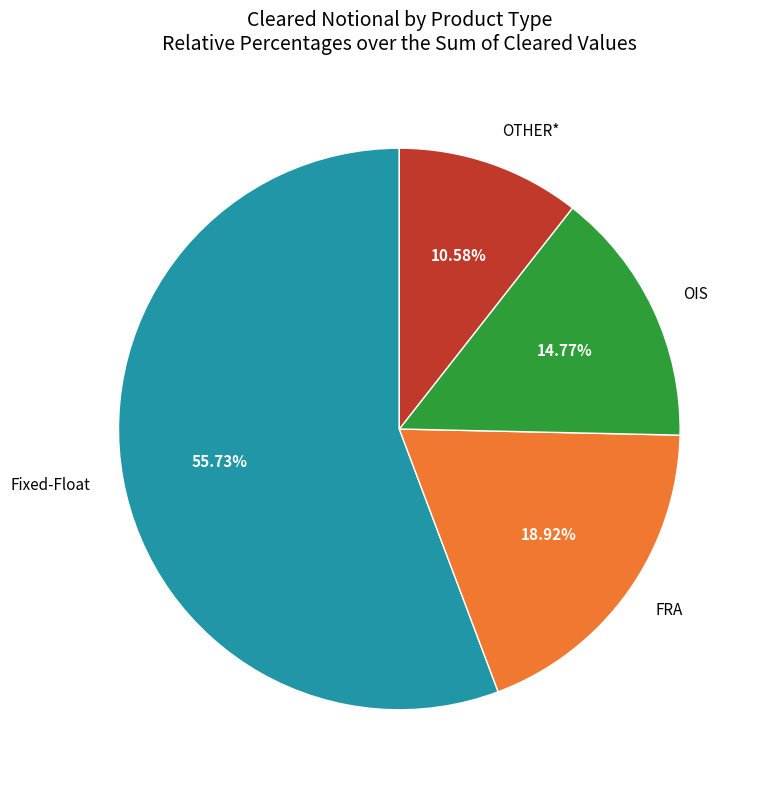

Rank the categories by value from highest to lowest.

Fixed-Float, FRA, OIS, OTHER*